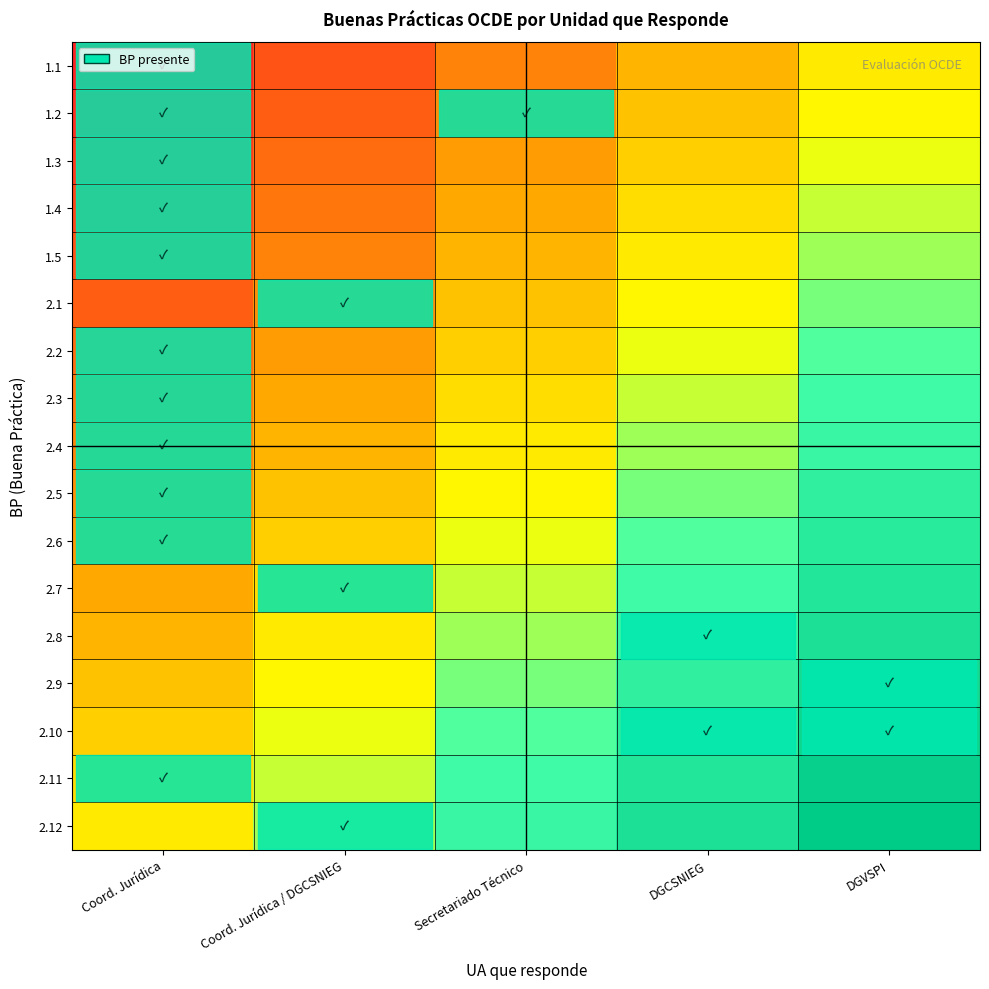

At how many categories does at least one series exceed 0?

5